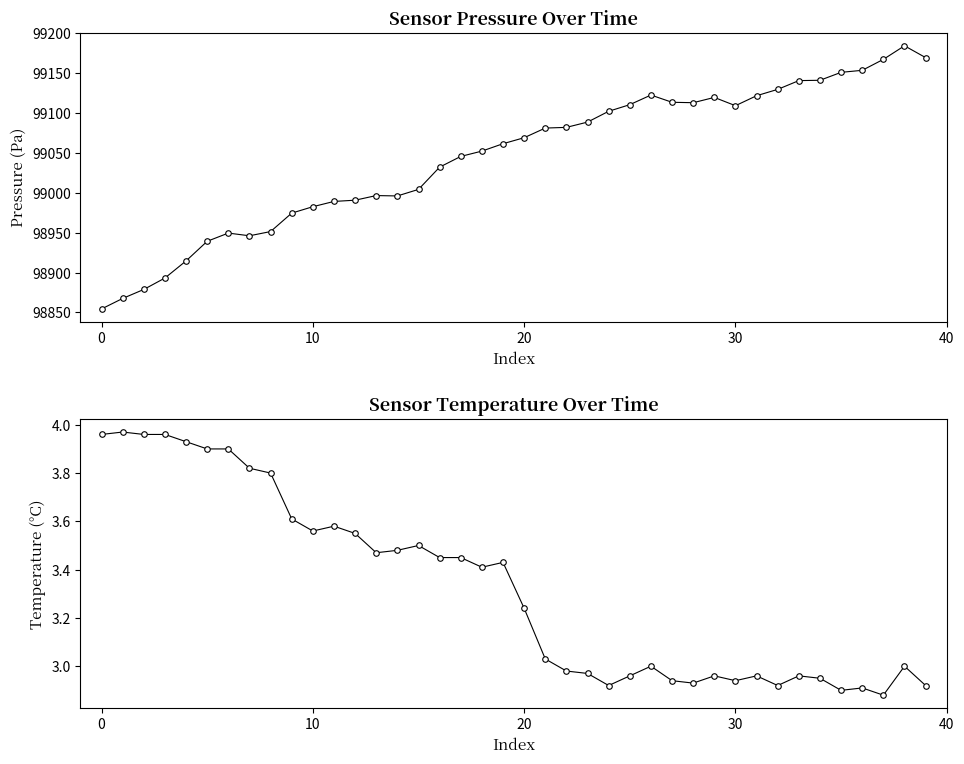

At which category does temperature reach its first local valley?

10